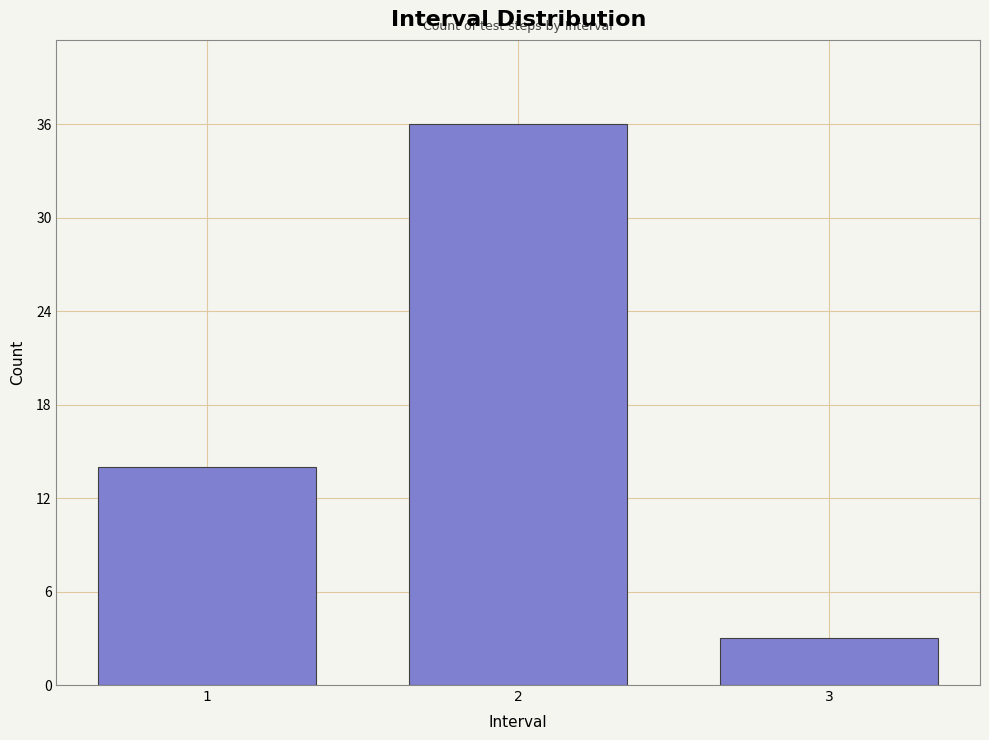

Reading right to left, what are all the values shown in this chart?

3=3	2=36	1=14